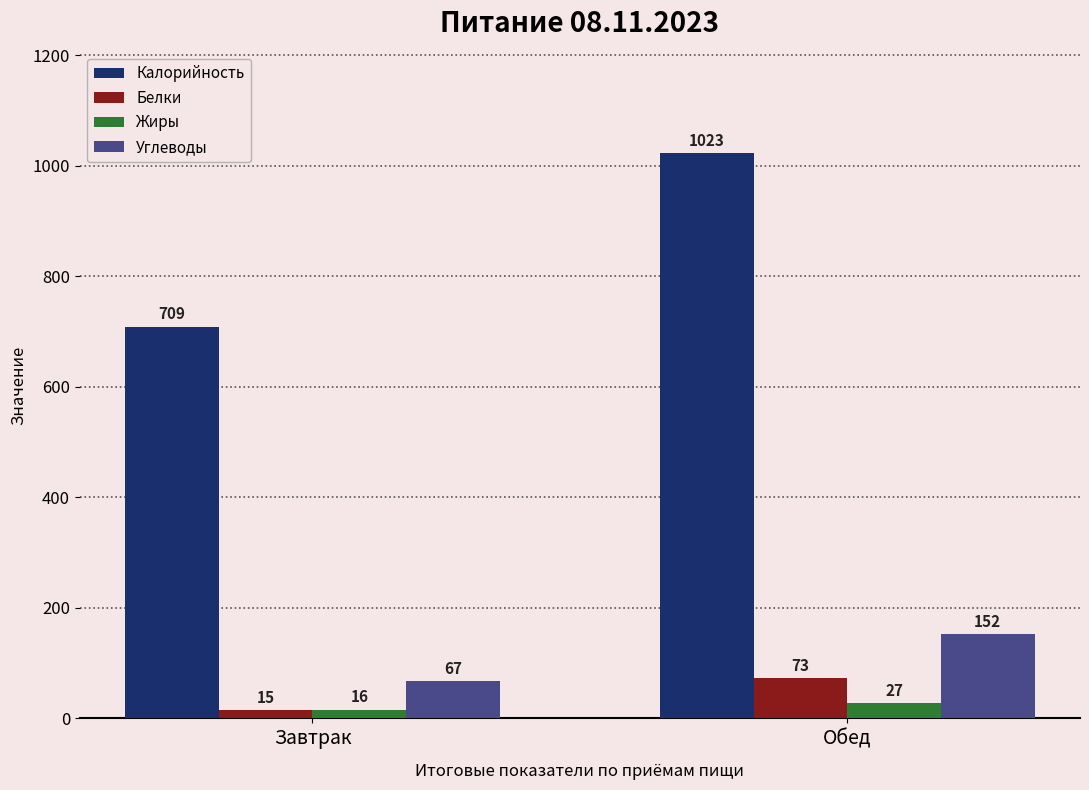

At which label is Калорийность closest to 866?

Завтрак